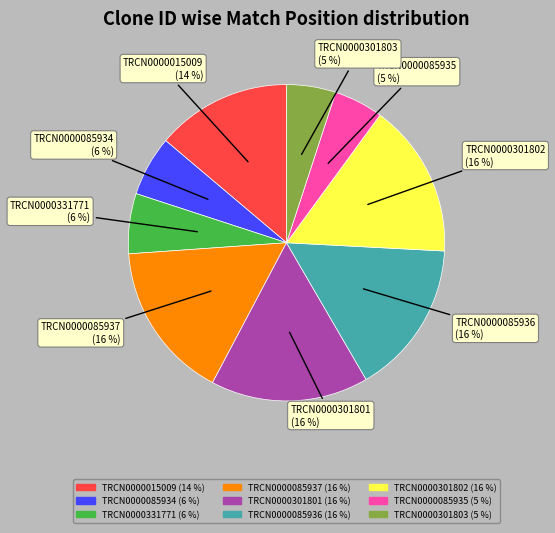

To the nearest percent, what is the average slice percentage?

11%